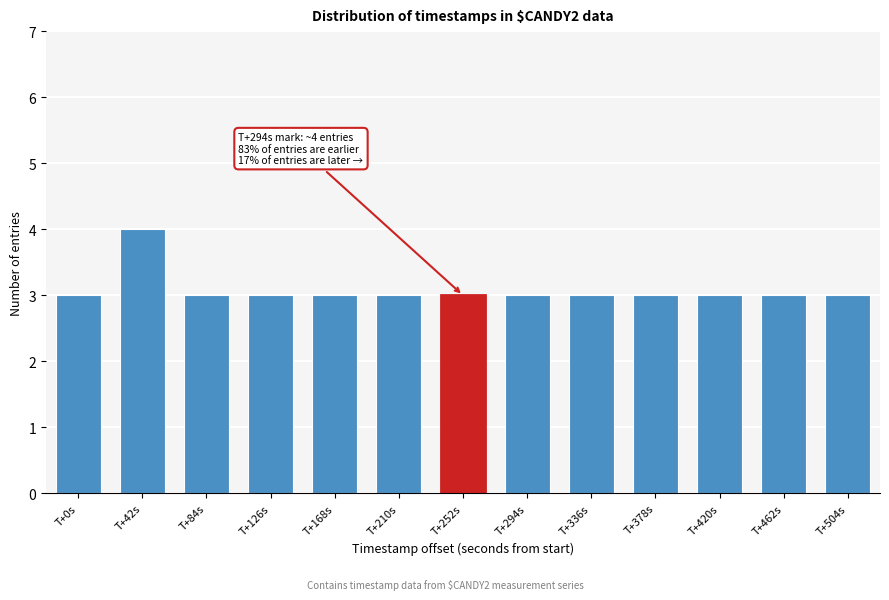

Reading left to right, what are all the values shown in this chart?

3	4	3	3	3	3	3	3	3	3	3	3	3